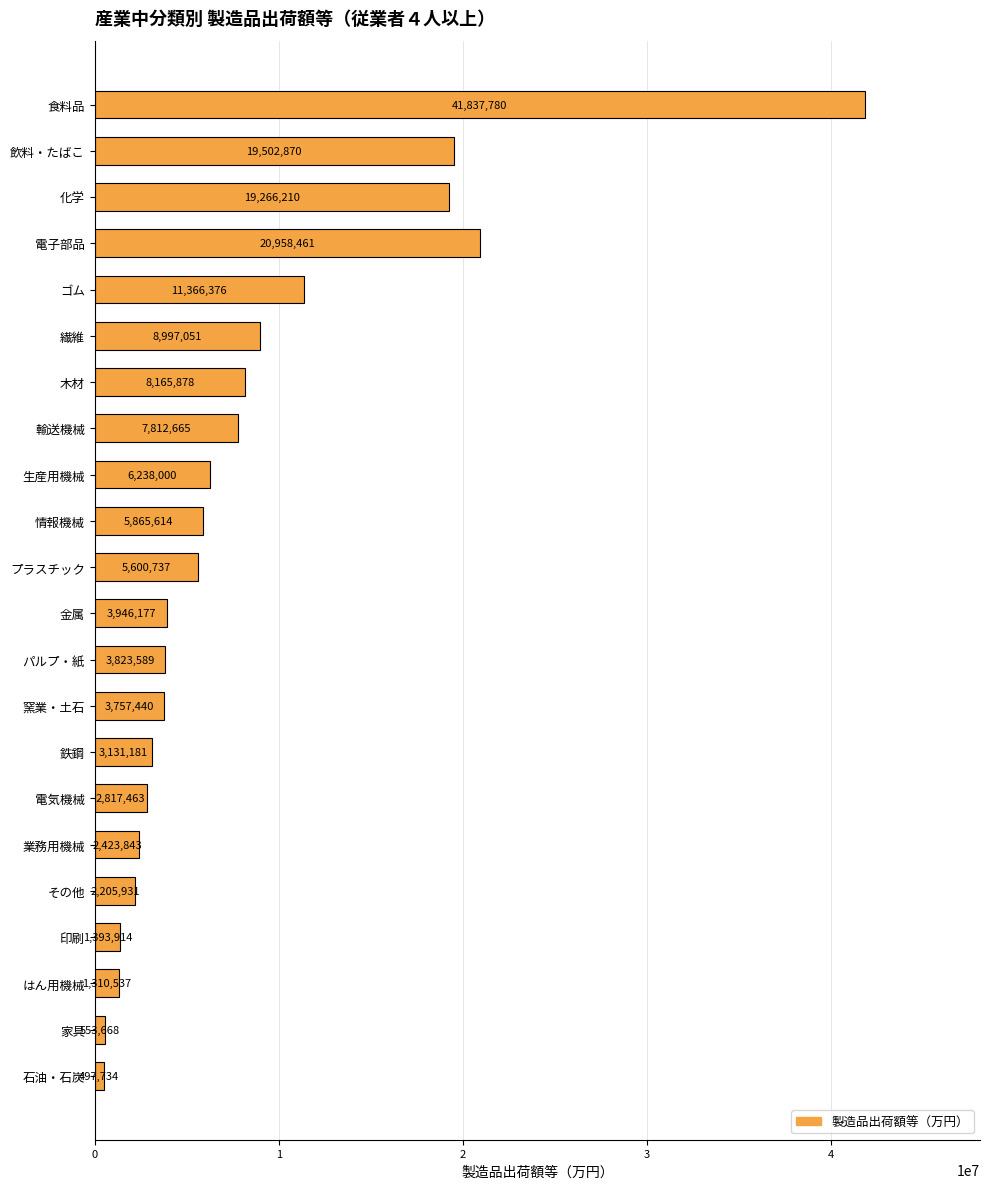

Reading bottom to top, extract all data points from this chart.

石油・石炭=497734	家具=553668	はん用機械=1310537	印刷=1393914	その他=2205931	業務用機械=2423843	電気機械=2817463	鉄鋼=3131181	窯業・土石=3757440	パルプ・紙=3823589	金属=3946177	プラスチック=5600737	情報機械=5865614	生産用機械=6238000	輸送機械=7812665	木材=8165878	繊維=8997051	ゴム=11366376	電子部品=20958461	化学=19266210	飲料・たばこ=19502870	食料品=41837780